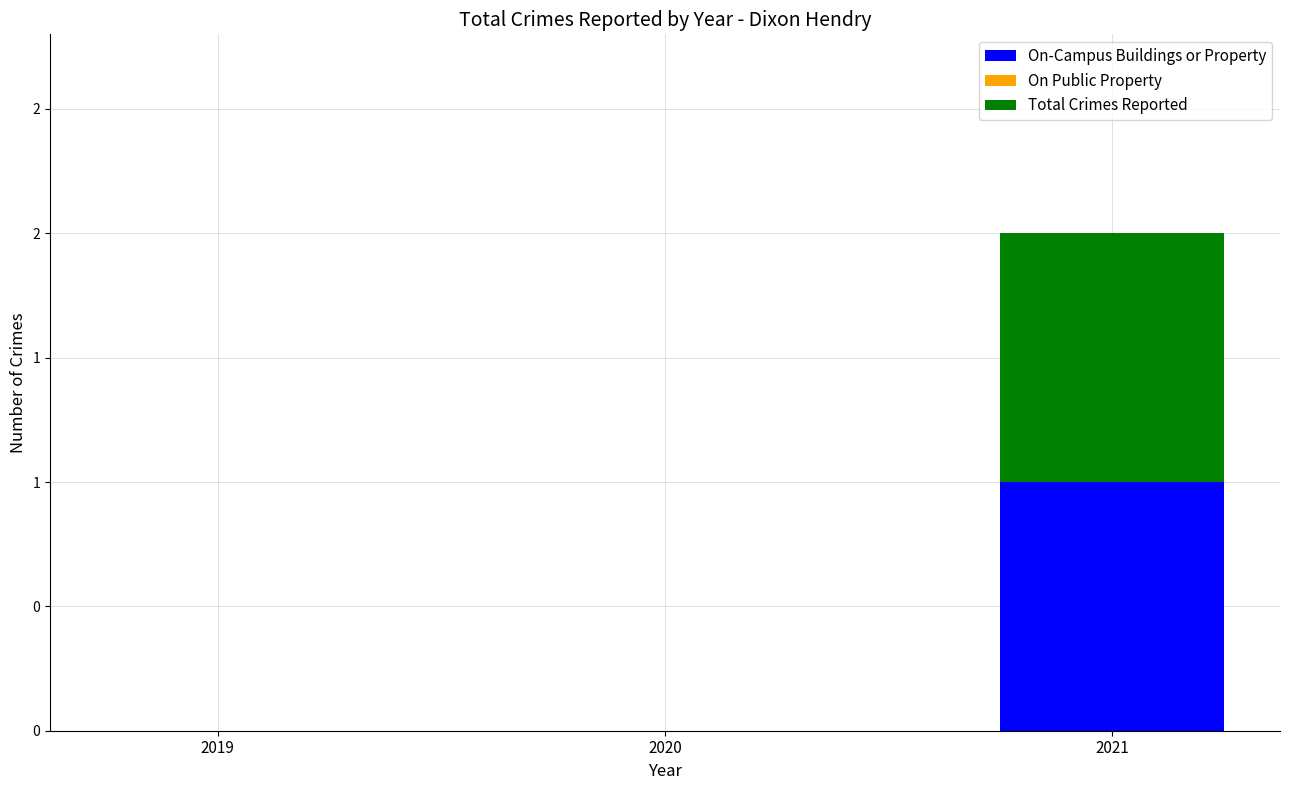

Does the chart contain stacked bars?

Yes